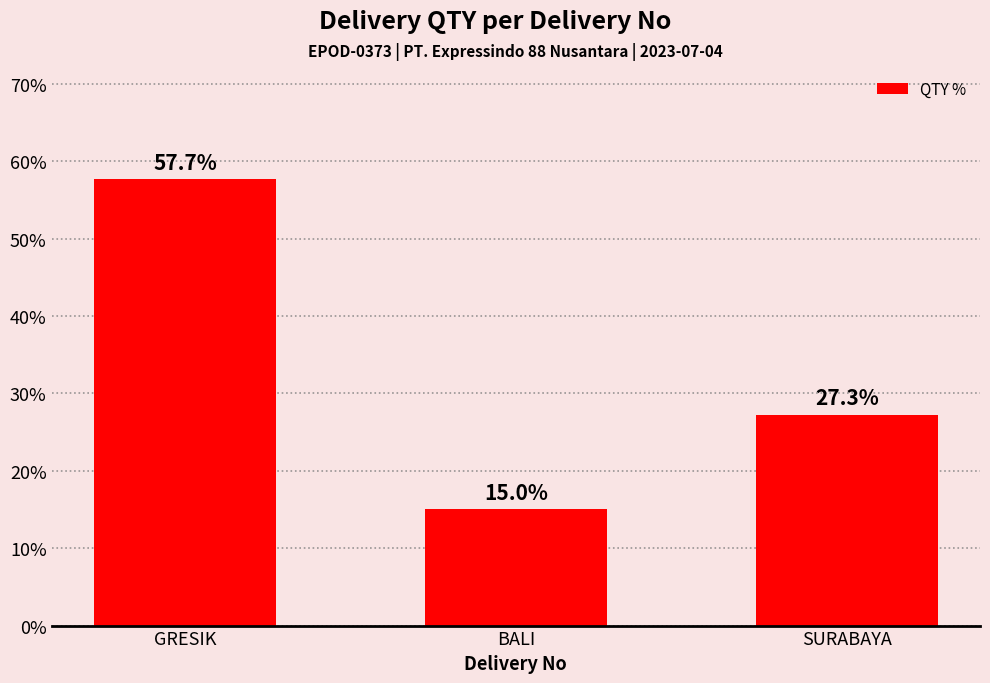

What is the difference between the maximum and minimum values?

42.7